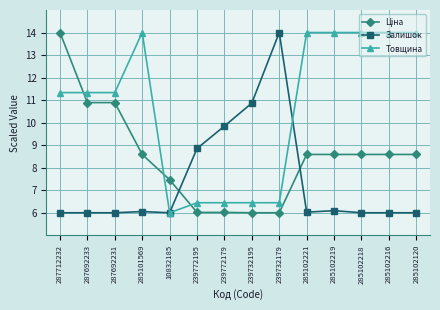

What position from the left is 285102219?

11